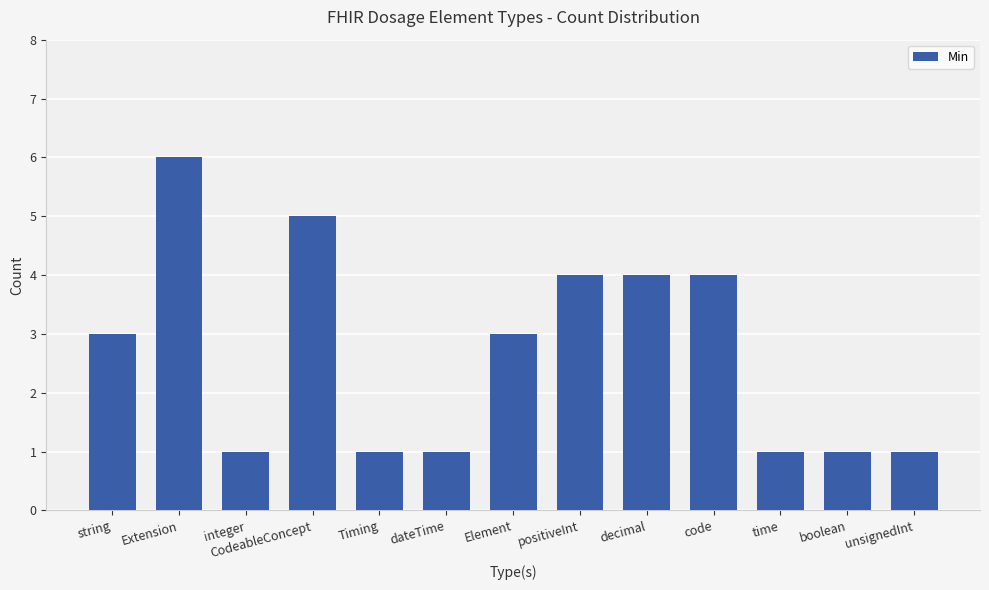

True or false: the data shows 0 at time.

False